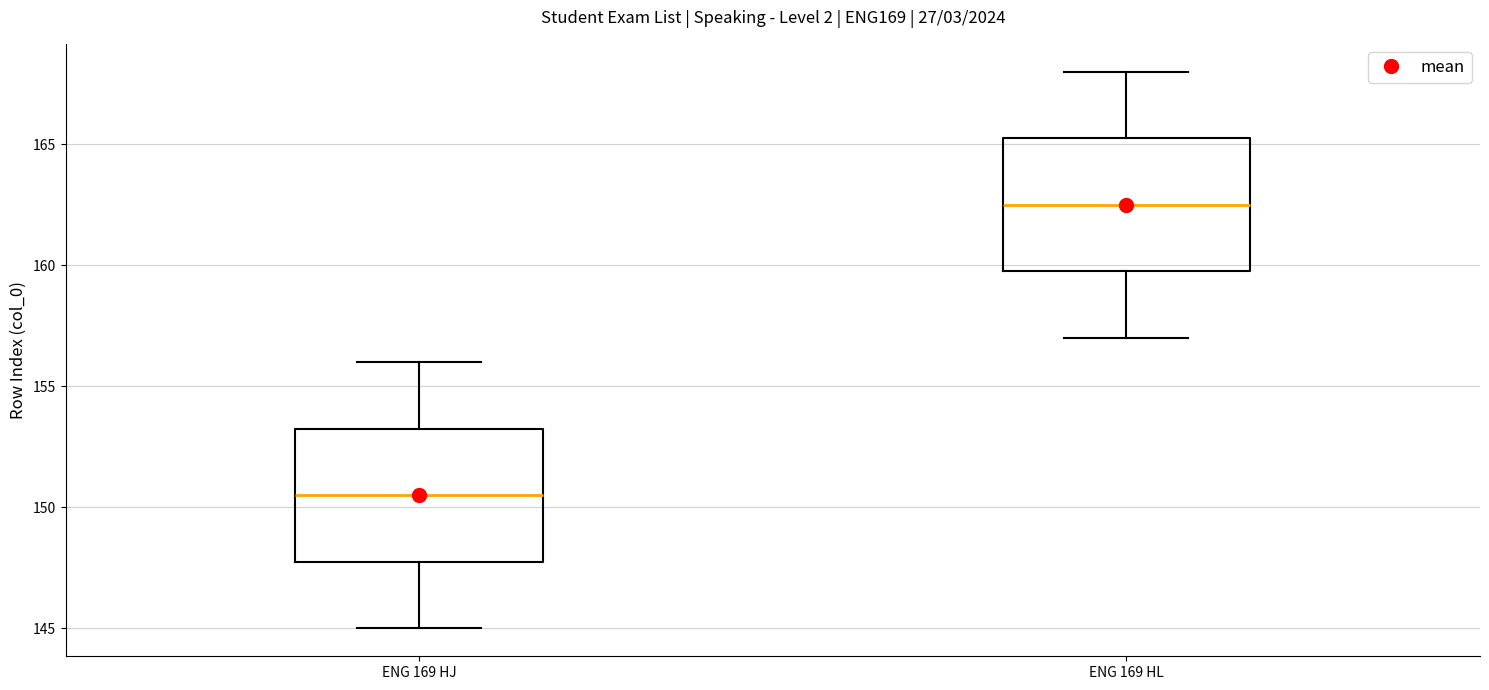

Reading left to right, read every box against the y-axis: the position of its median line, the range the box covers, and the ends of its whiskers. The values are not printed on the chart, so give them approximately, as read against the axis.

ENG 169 HJ: median 150.5, box 148.0 to 153.5, whiskers 145.0 to 156.0
ENG 169 HL: median 162.5, box 160.0 to 165.5, whiskers 157.0 to 168.0